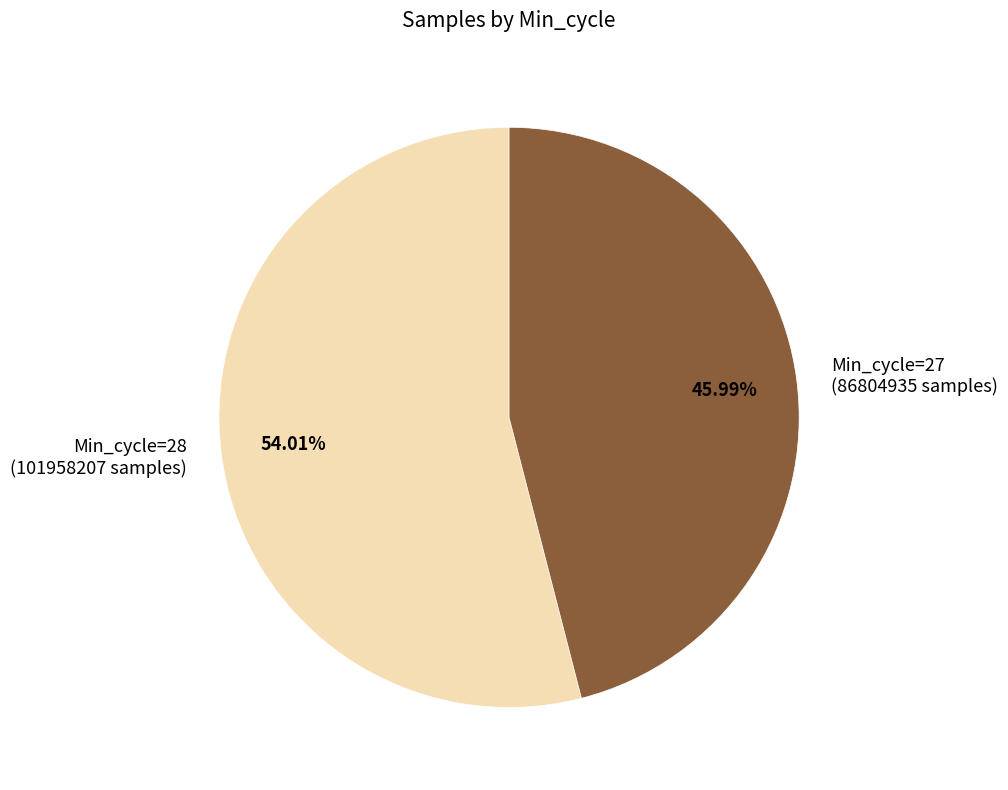

Is there any slice that represents more than half of the pie?

Yes